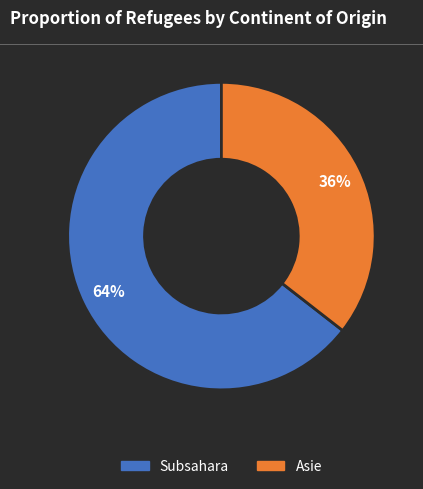

How many slices are in this pie chart?

2